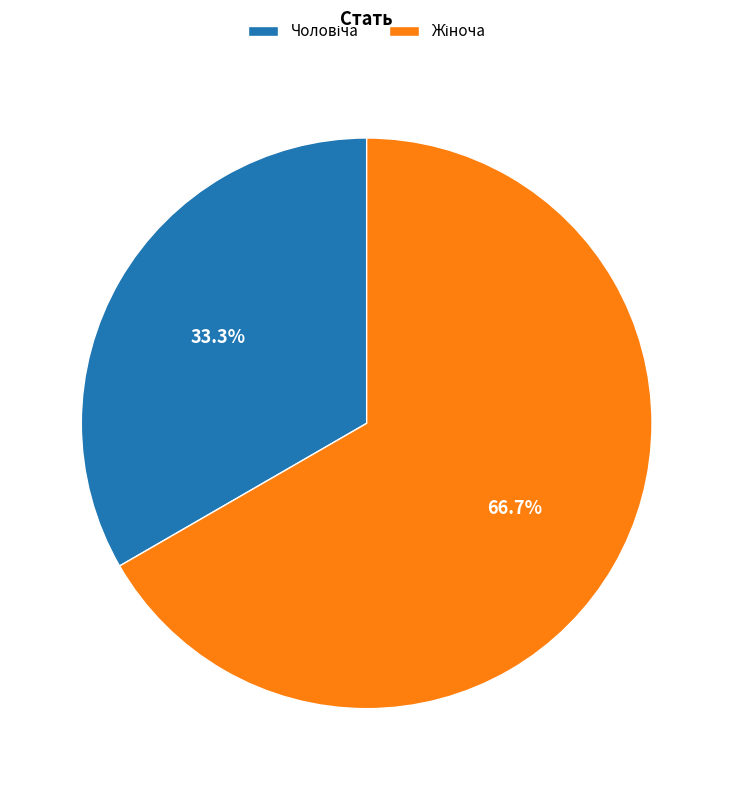

Does any single category account for the majority?

Yes